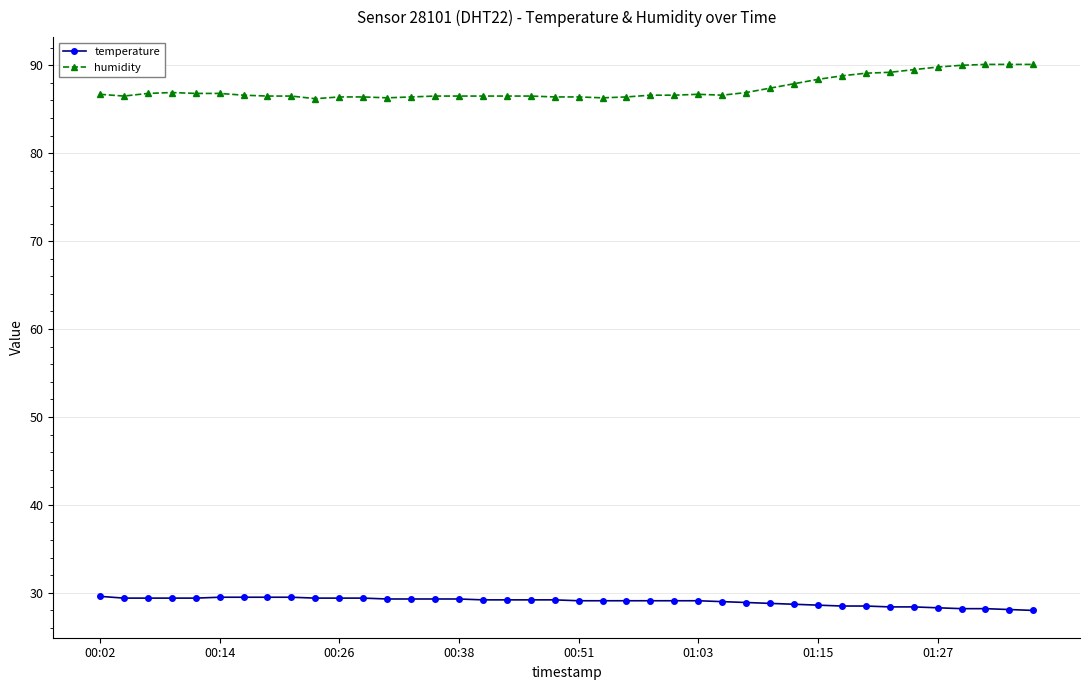

Which series has the largest total across all categories?

humidity